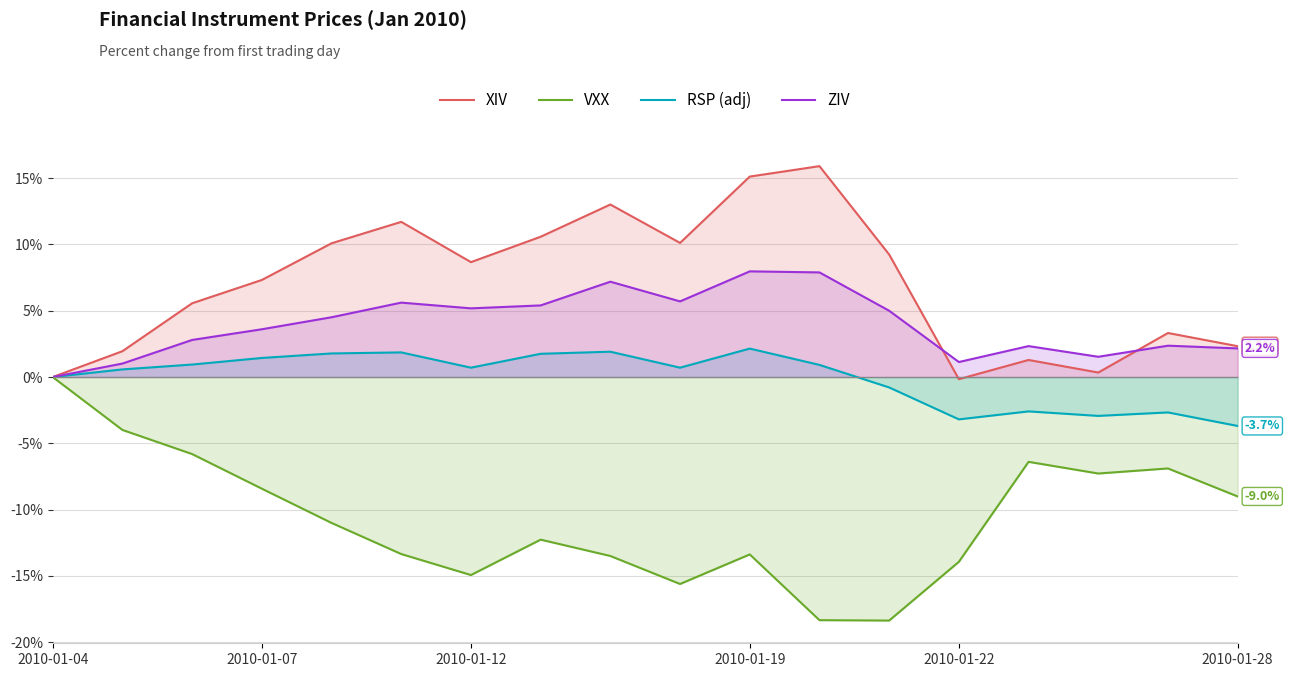

At which label is XIV closest to 7?

2010-01-07